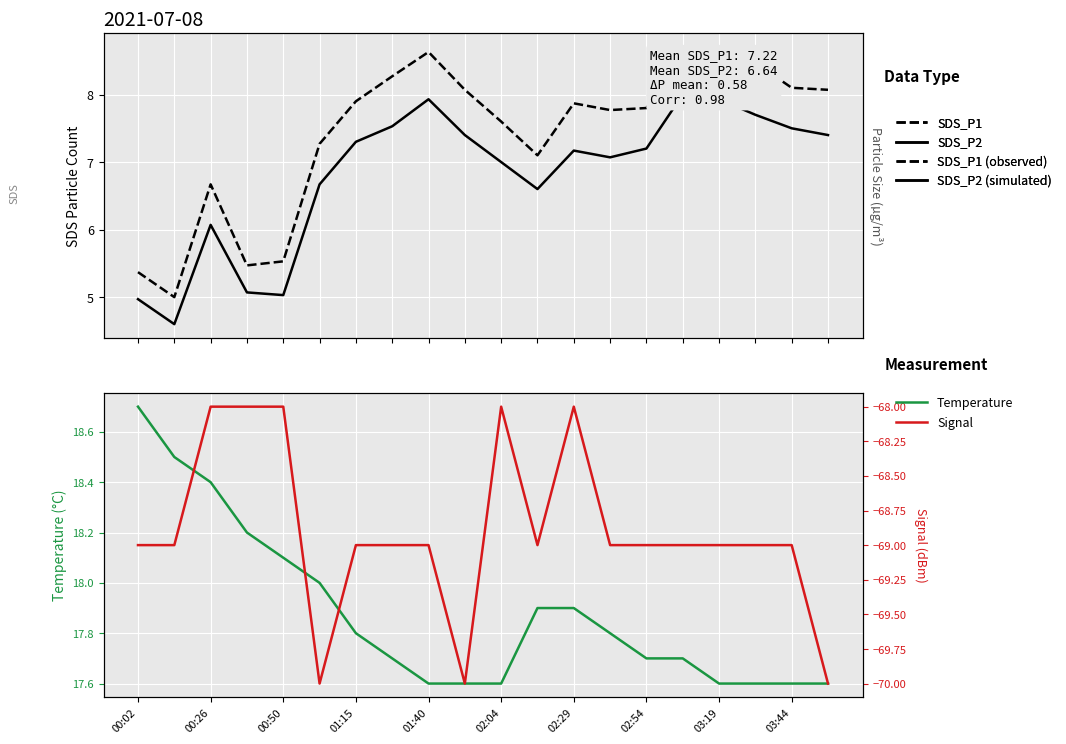

What is the difference between the second highest and minimum values in the SDS_P2 series?

3.3